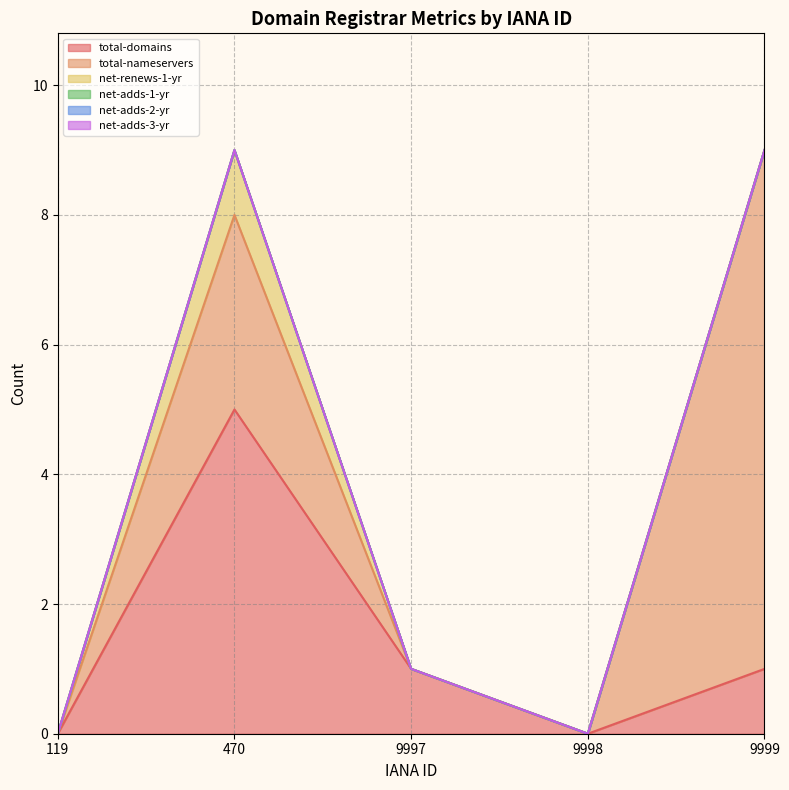

True or false: net-adds-2-yr has more than 2 points higher than both neighbors.

False